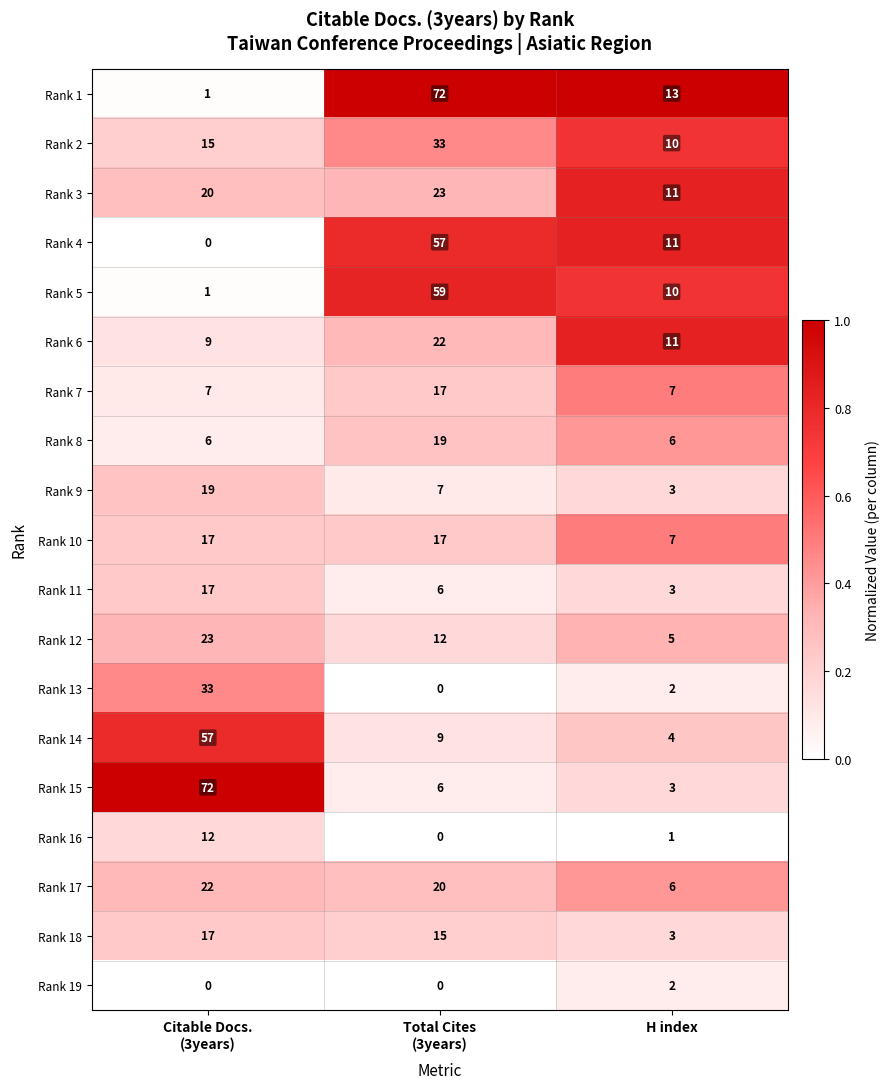

True or false: Rank 18 has a value of 3 at H index.

True